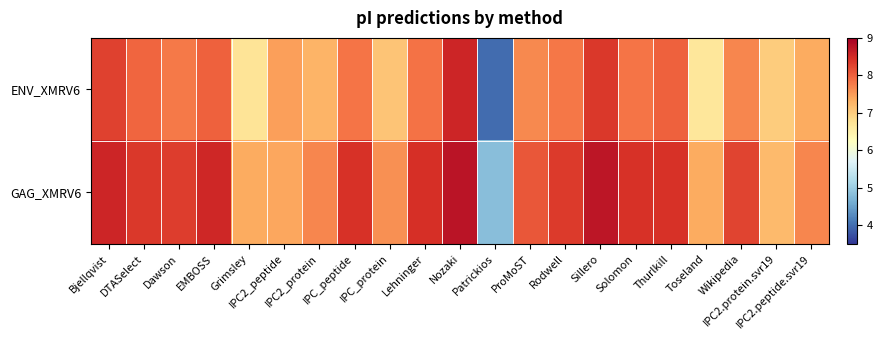

Which has a higher value, Sillero or Bjellqvist?

Sillero